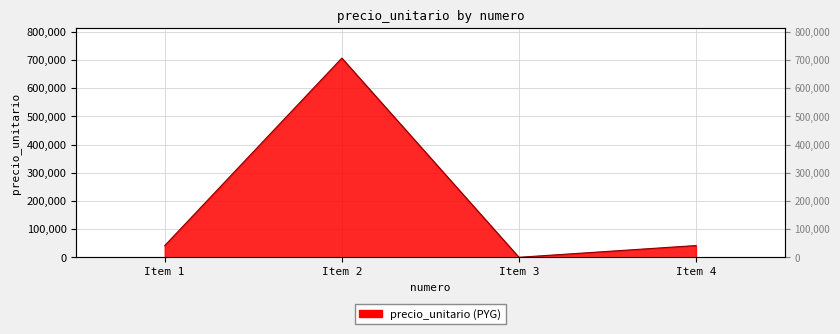

Approximately how many times larger is the value at Item 1 compared to Item 2?

0.1